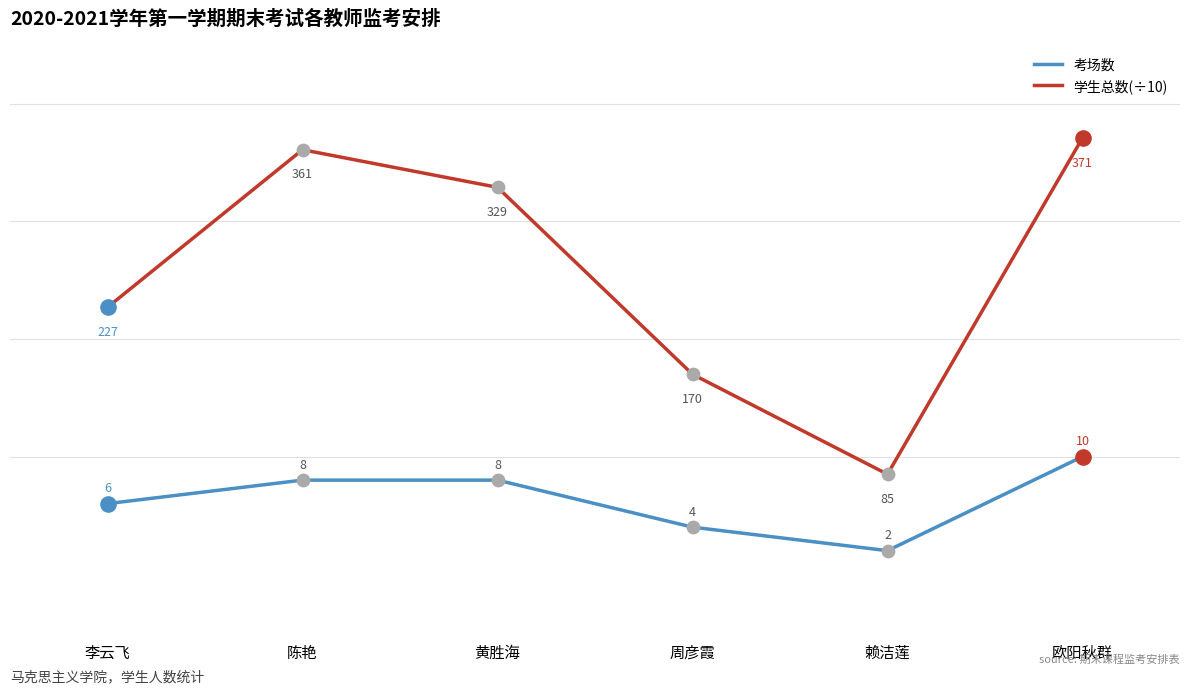

At how many categories does at least one series exceed 18?

4